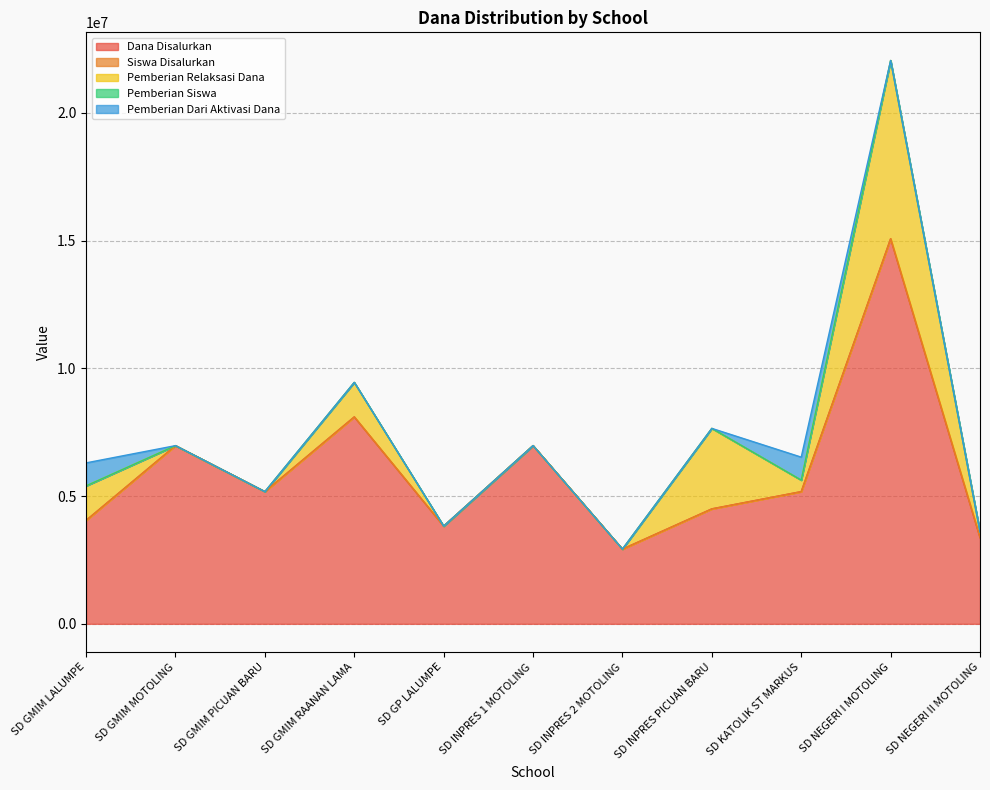

What value does the Pemberian Relaksasi Dana series have at SD INPRES PICUAN BARU?

3150000